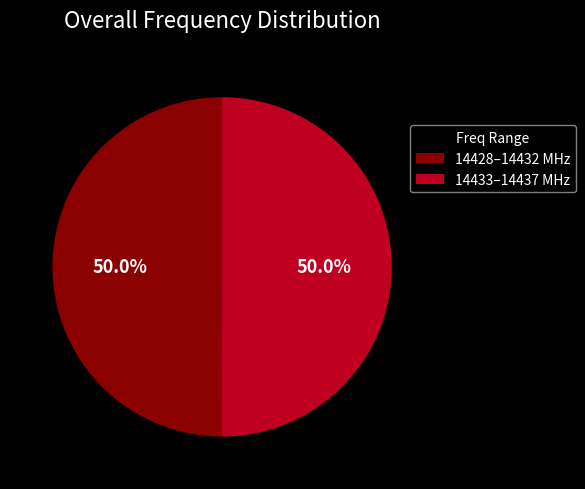

Is the sum of 14433–14437 MHz and 14428–14432 MHz greater than half?

Yes